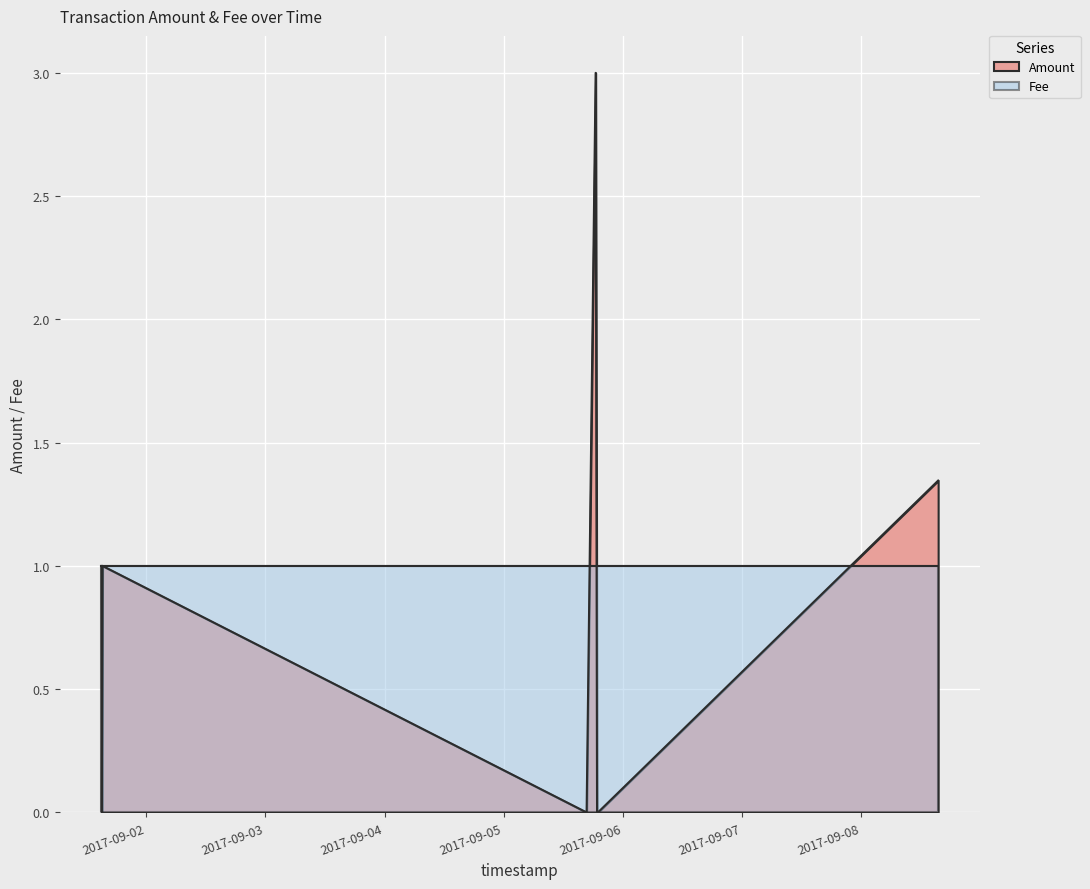

Which series has the largest range (max minus min)?

Amount